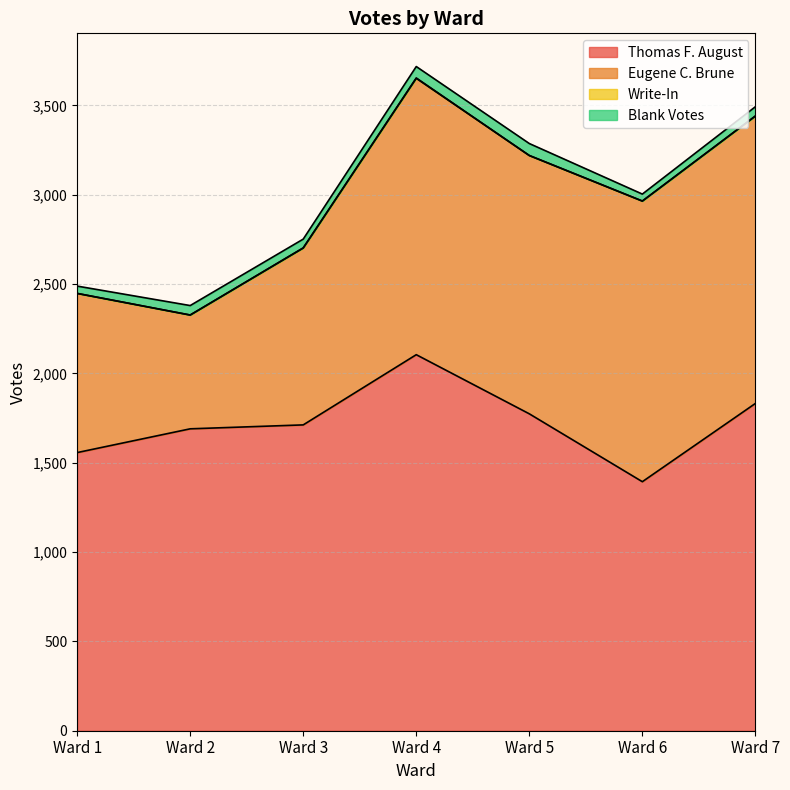

Reading left to right, extract all data points from this chart.

Thomas F. August: 1557	1690	1712	2105	1774	1394	1832
Eugene C. Brune: 891	637	990	1547	1446	1571	1609
Write-In: 0	0	1	2	0	0	0
Blank Votes: 41	53	49	64	67	39	52